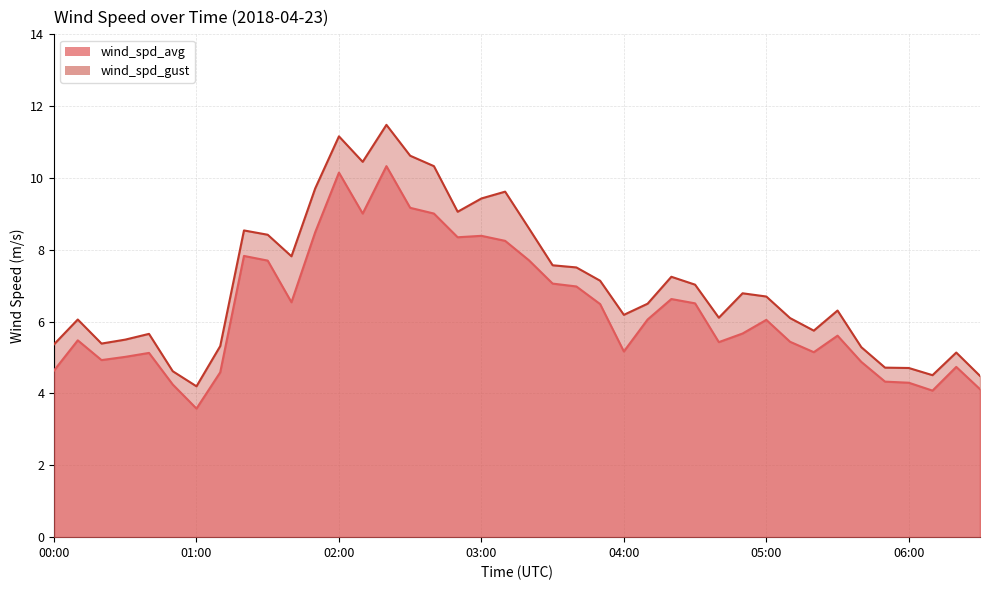

At how many categories does at least one series exceed 8?

12